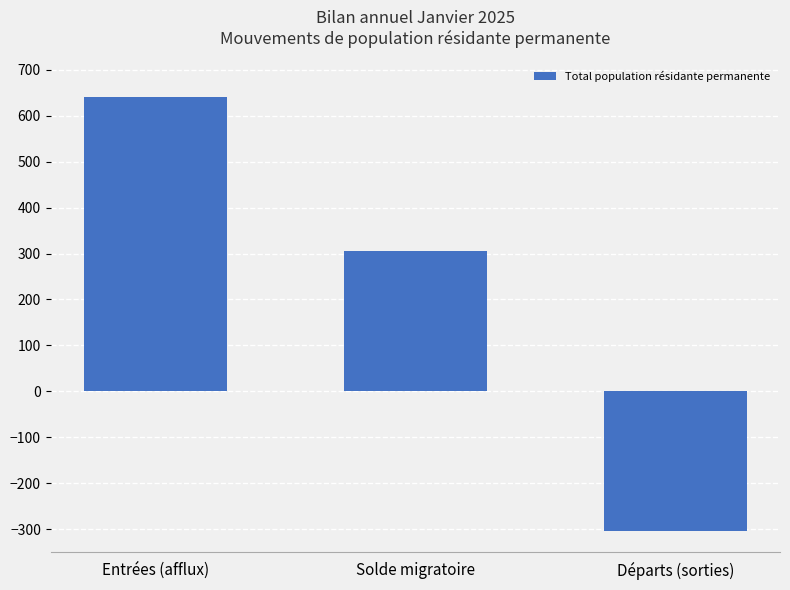

Reading right to left, extract all data points from this chart.

Départs (sorties)=-303	Solde migratoire=306	Entrées (afflux)=641